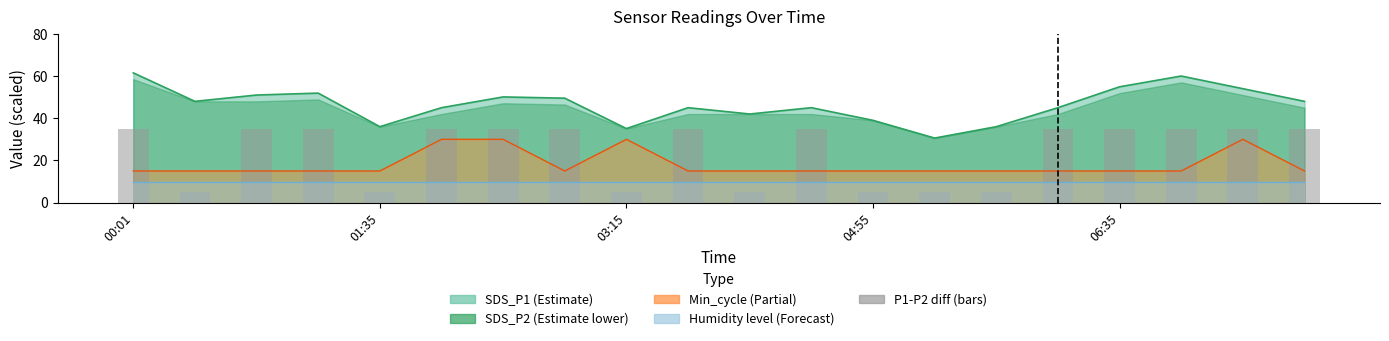

Is it true that the value at 10 is 5.0?

True